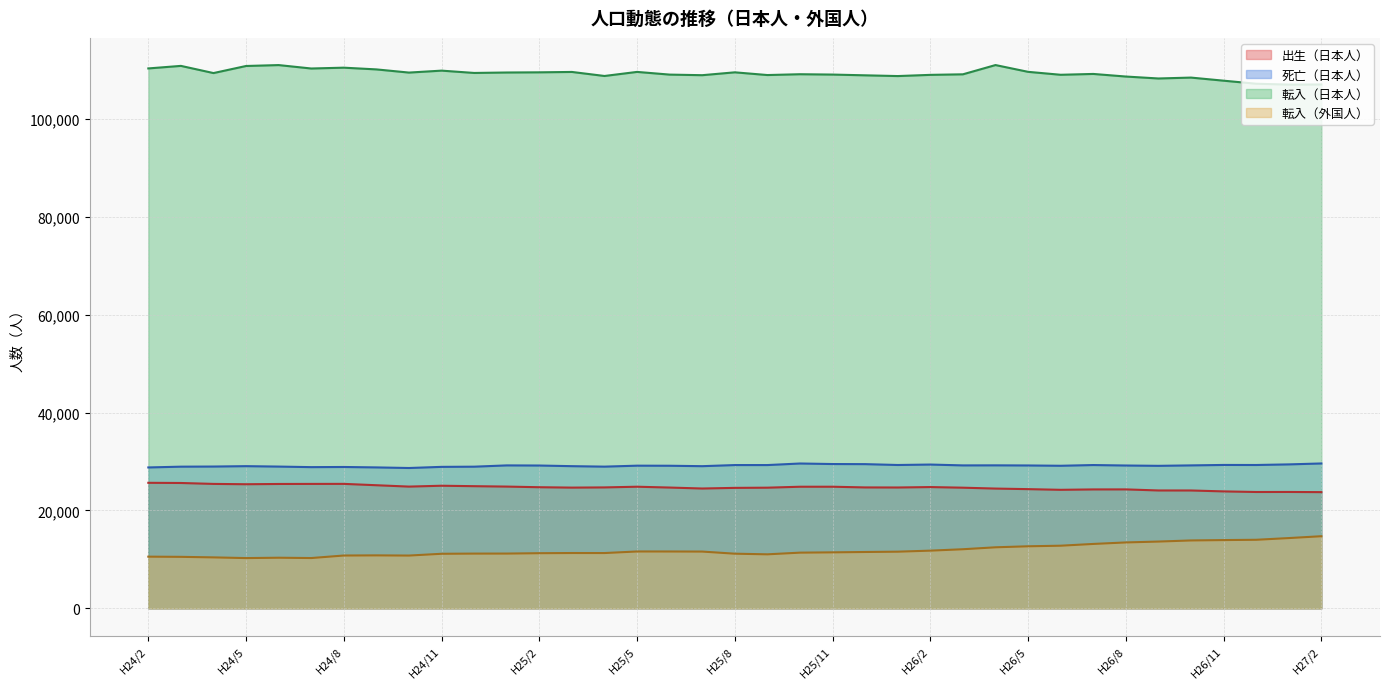

Does the chart have visible grid lines?

Yes